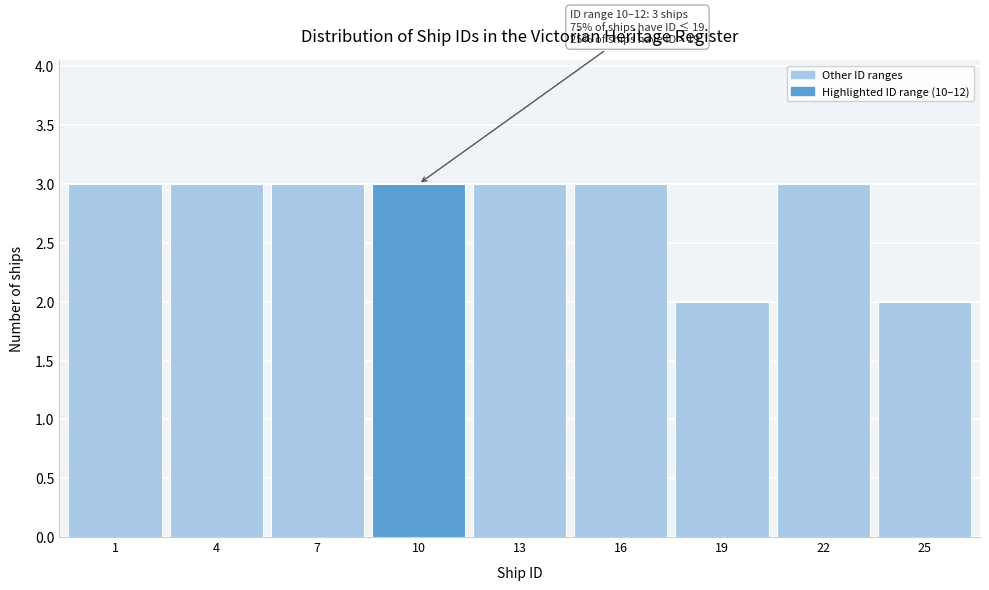

Reading left to right, list all the values displayed in this chart.

1=3	4=3	7=3	10=3	13=3	16=3	19=2	22=3	25=2